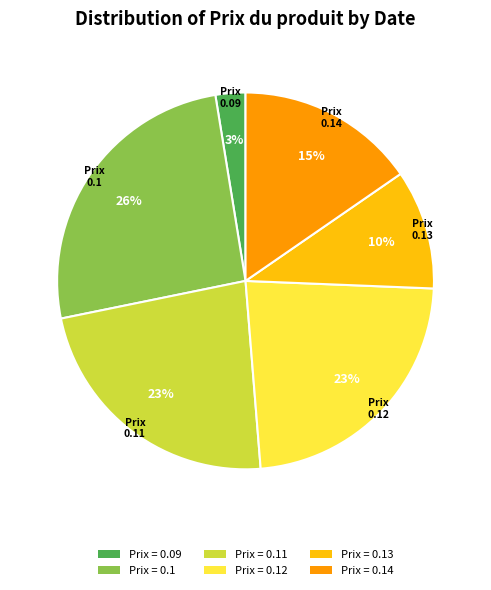

To the nearest percent, what is the average slice percentage?

17%